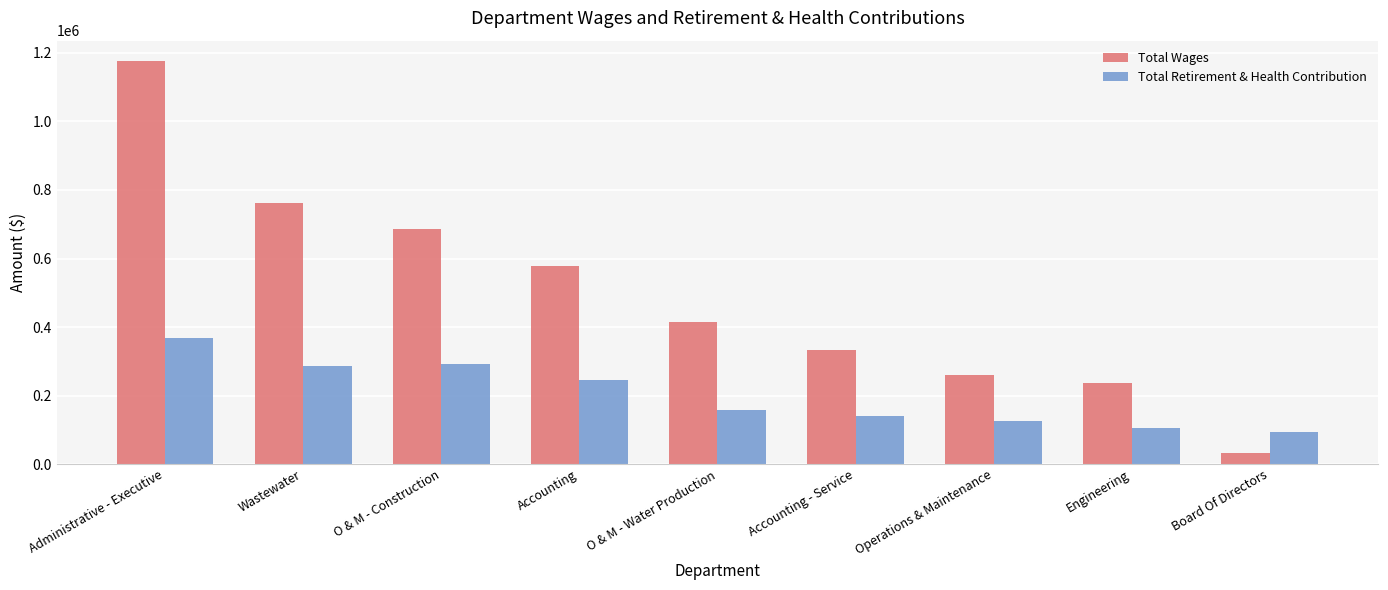

What are all the series names shown in the legend?

Total Wages, Total Retirement & Health Contribution